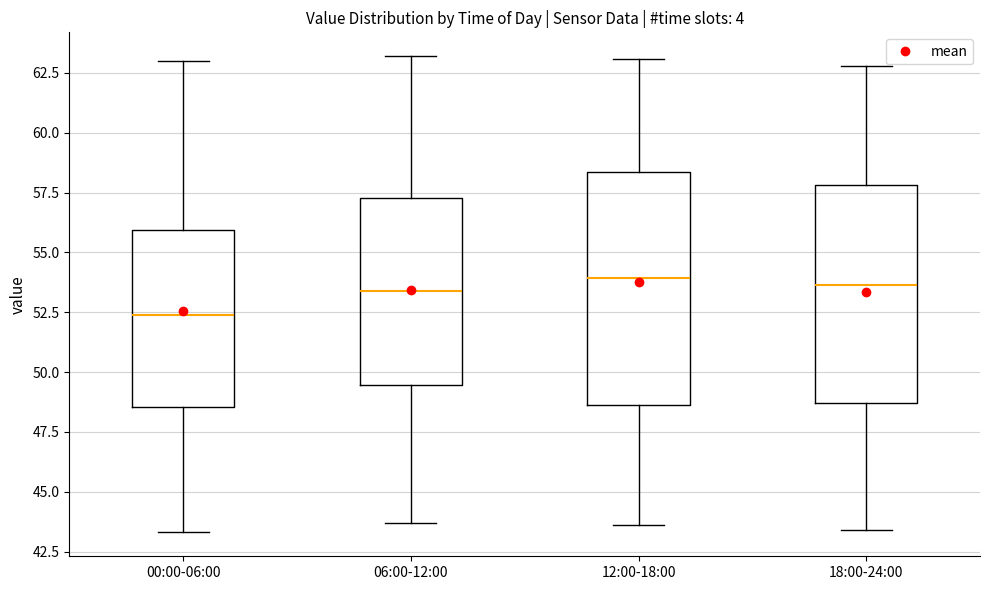

Which box has the lowest median line?

00:00-06:00